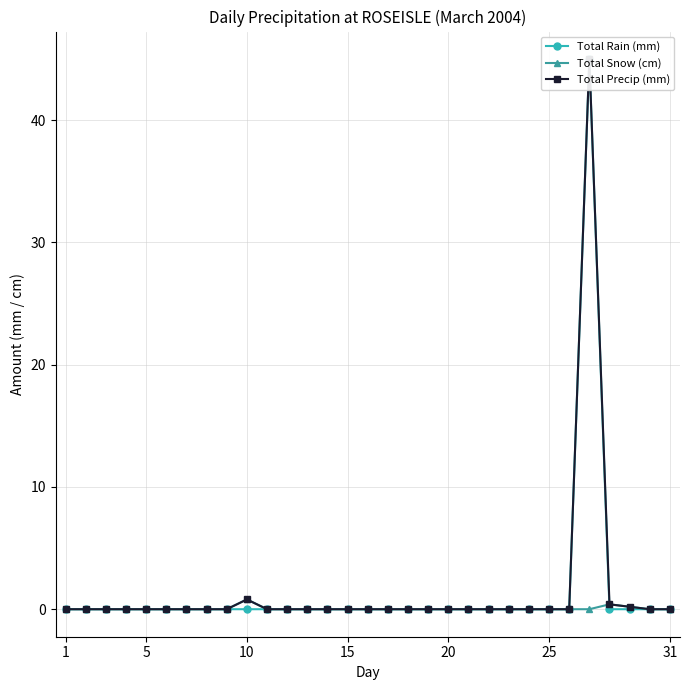

How many Total Snow (cm) values are between 0 and 1?

31